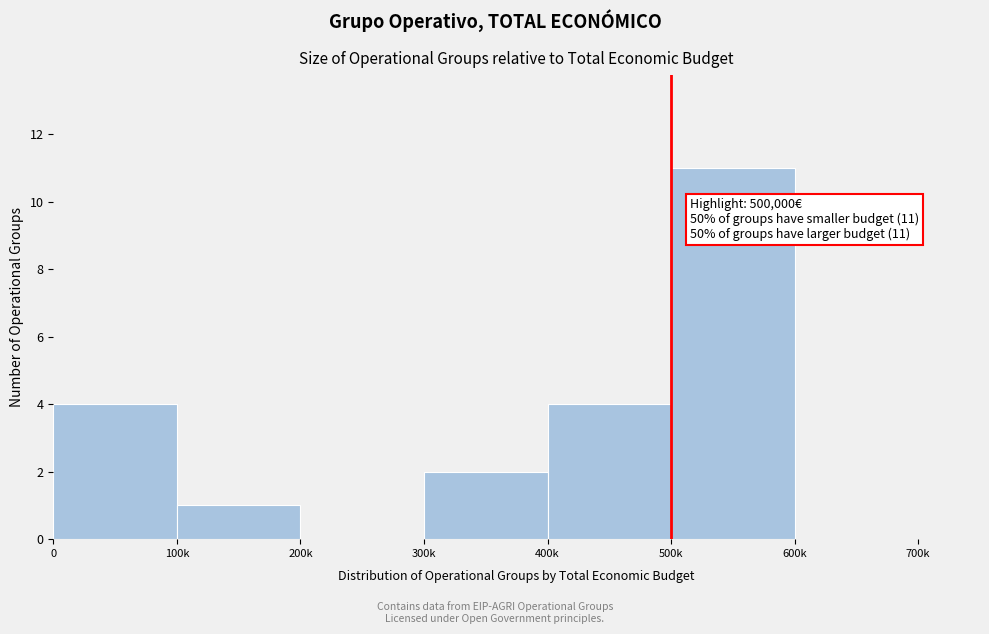

What is the ratio of the value at 0 to the value at 500k?

0.4